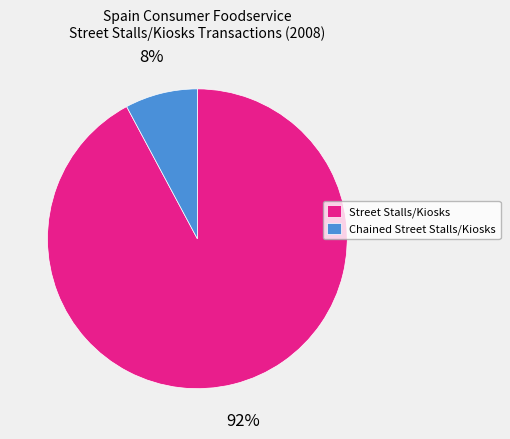

What is the largest slice in the pie chart?

Street Stalls/Kiosks